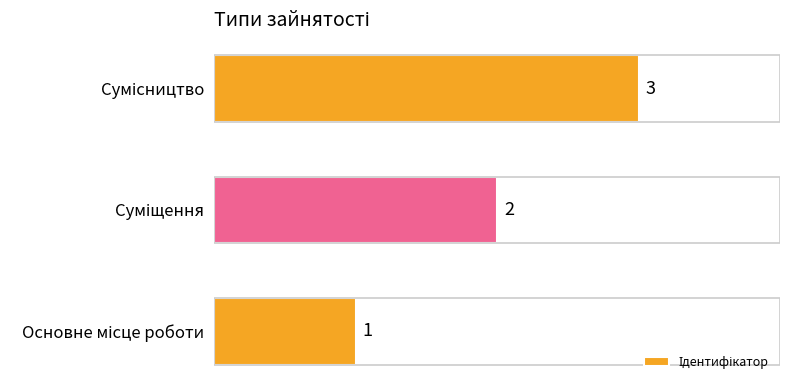

What is the maximum value shown in the chart?

3